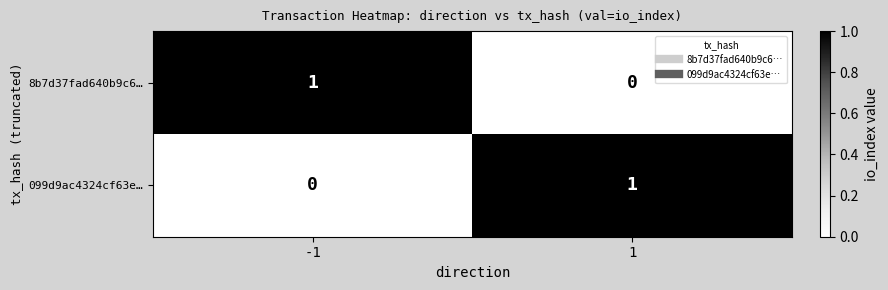

How many data points does each series have?

2